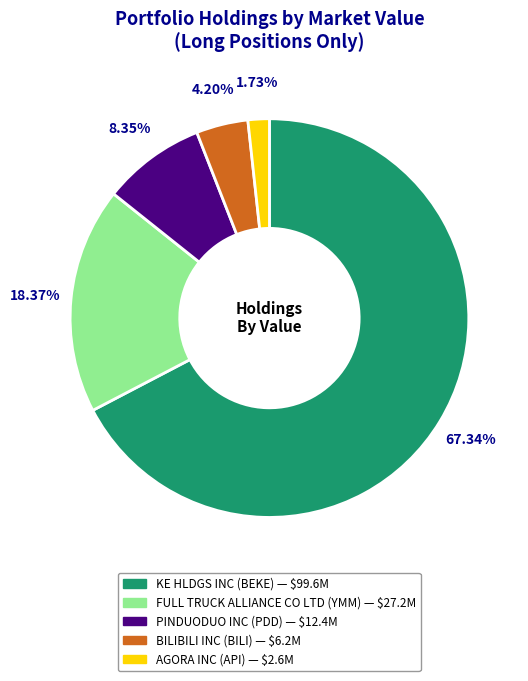

Approximately how many times larger is the value at AGORA INC compared to FULL TRUCK ALLIANCE CO LTD?

0.1